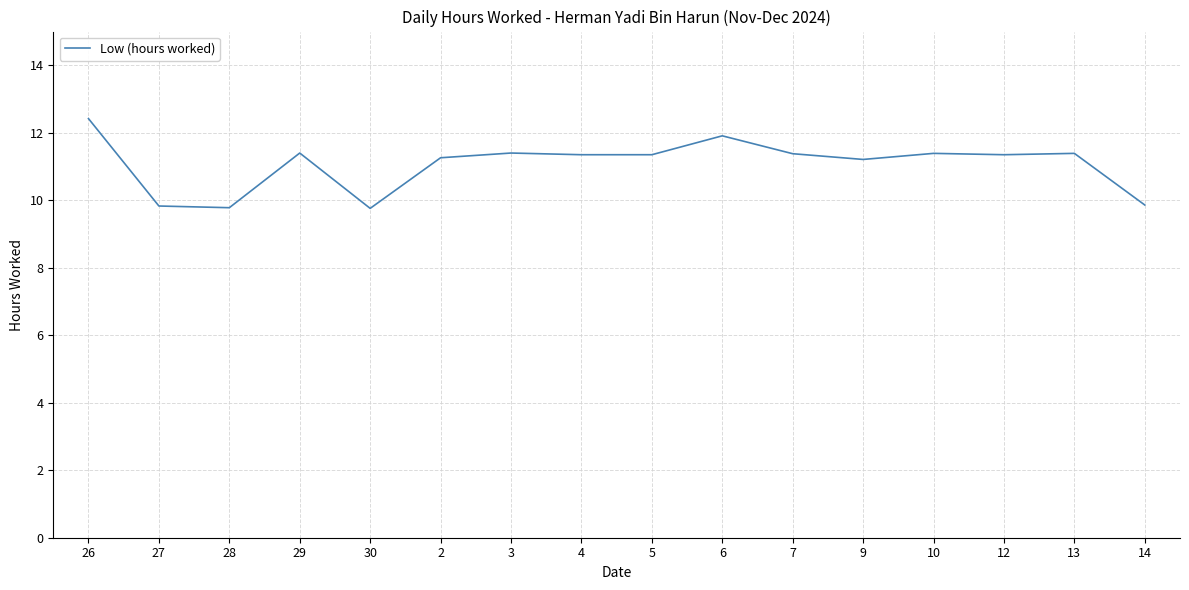

Count the number of values greater than 11.

12